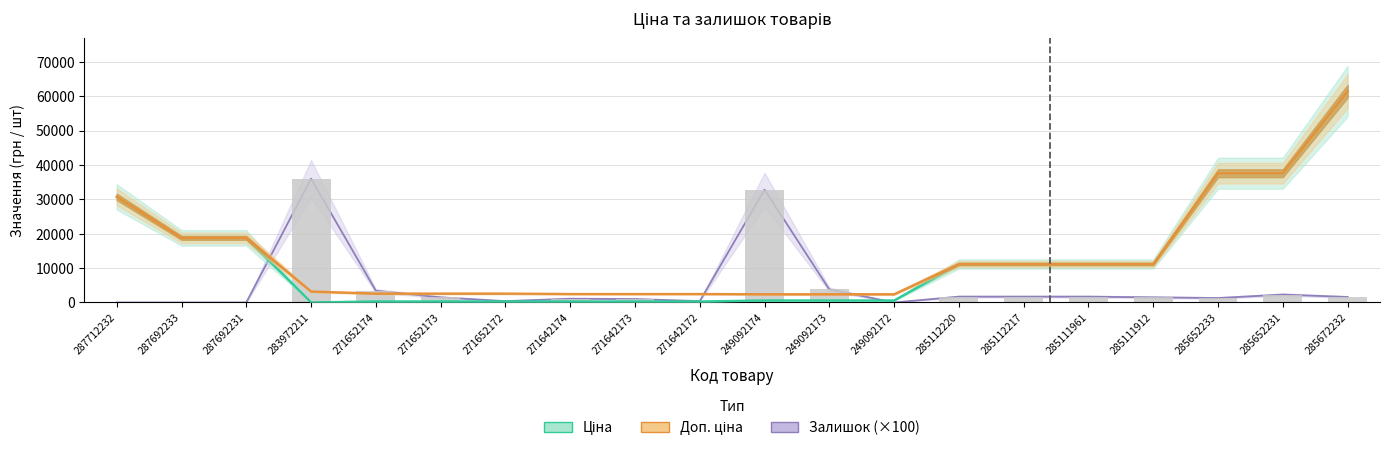

Reading right to left, what are all the values shown in this chart?

Ціна: 285672232=61434.3	285652231=37593.6	285652233=37593.6	285111912=11188.2	285111961=11188.2	285112217=11188.2	285112220=11188.2	249092172=603.7	249092173=603.7	249092174=603.7	271642172=310.3	271642173=310.3	271642174=310.3	271652172=324.8	271652173=324.8	271652174=324.8	283972211=32.0	287692231=18796.8	287692233=18796.8	287712232=30717.1
Доп. ціна: 285672232=61434.3	285652231=37593.6	285652233=37593.6	285111912=11188.2	285111961=11188.2	285112217=11188.2	285112220=11188.2	249092172=2414.8	249092173=2414.8	249092174=2414.8	271642172=2482.4	271642173=2482.4	271642174=2482.4	271652172=2598.3	271652173=2598.3	271652174=2598.3	283972211=3205.0	287692231=18796.8	287692233=18796.8	287712232=30717.1
Залишок (×100): 285672232=1600.0	285652231=2300.0	285652233=1300.0	285111912=1500.0	285111961=1700.0	285112217=1700.0	285112220=1700.0	249092172=0.0	249092173=3800.0	249092174=32800.0	271642172=400.0	271642173=1000.0	271642174=1100.0	271652172=400.0	271652173=1500.0	271652174=3400.0	283972211=36000.0	287692231=0.0	287692233=0.0	287712232=0.0